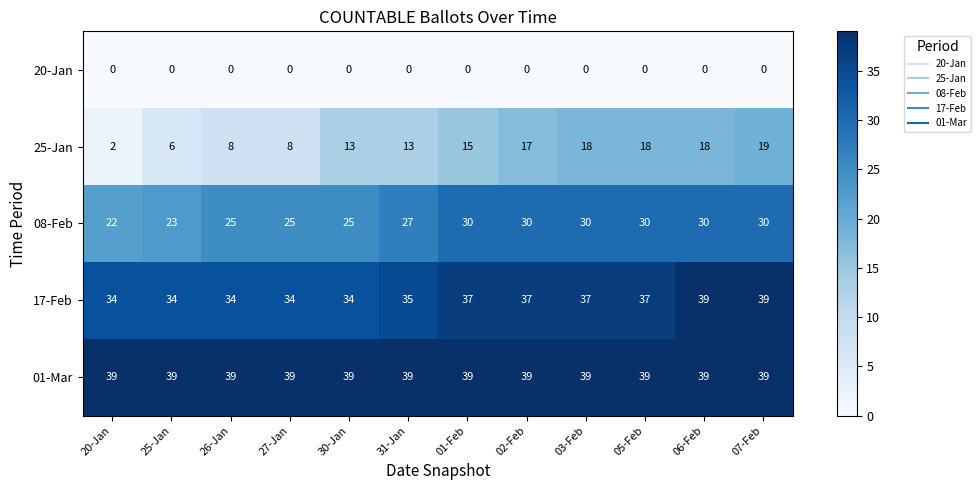

Which series has the largest range (max minus min)?

25-Jan